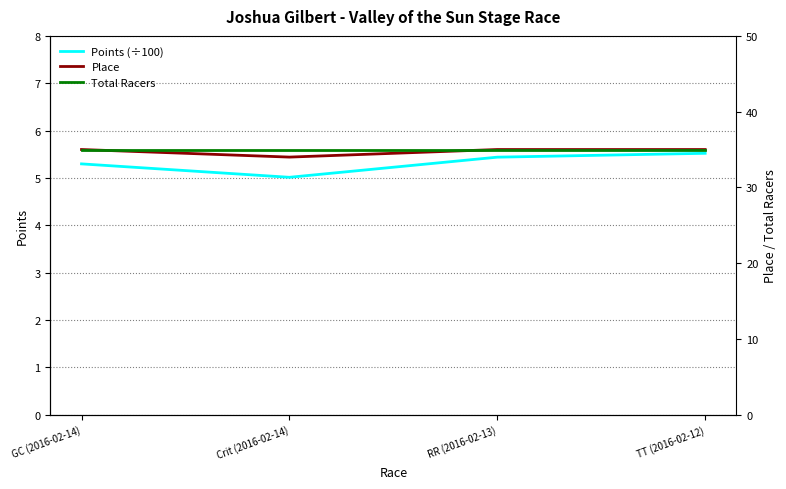

At which category is the sum across all series the highest?

TT (2016-02-12)